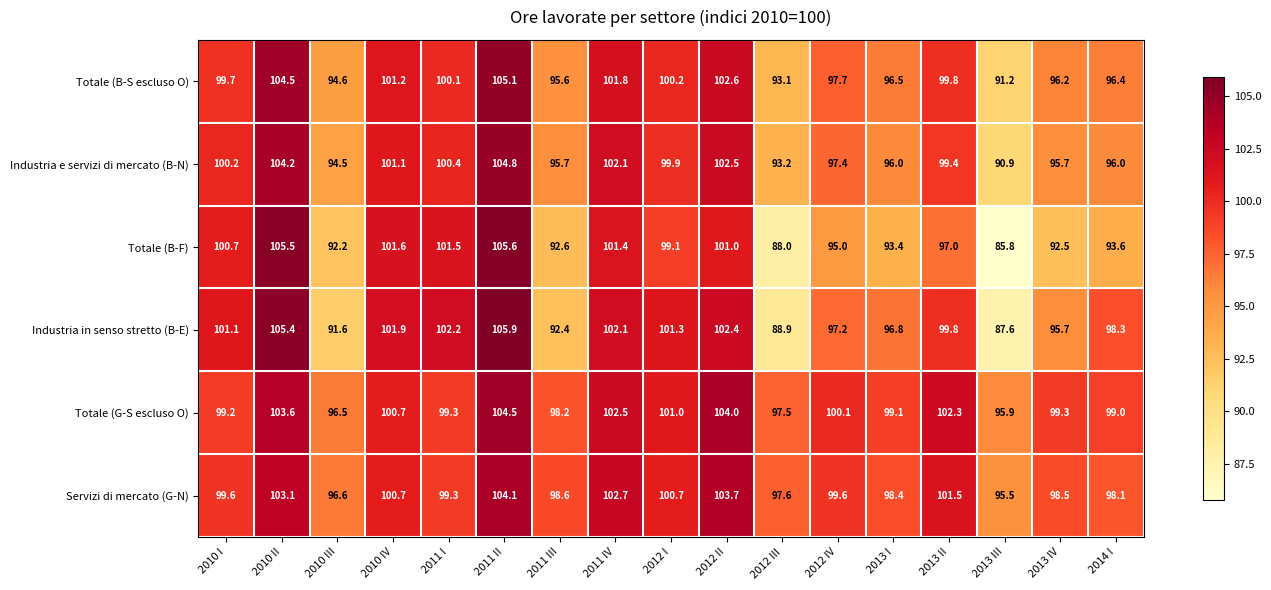

What is the greatest value displayed?

105.9